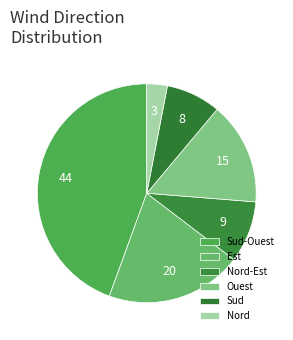

How many segments does this pie chart have?

6